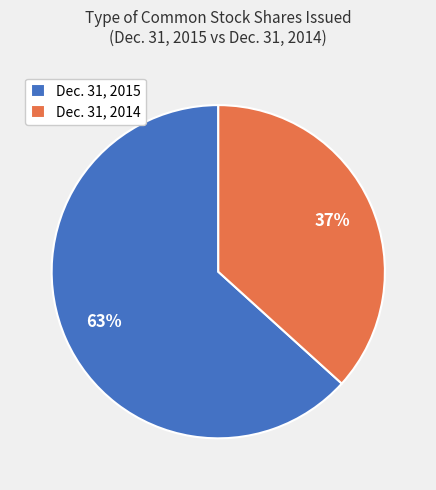

What is the largest slice in the pie chart?

Dec. 31, 2015